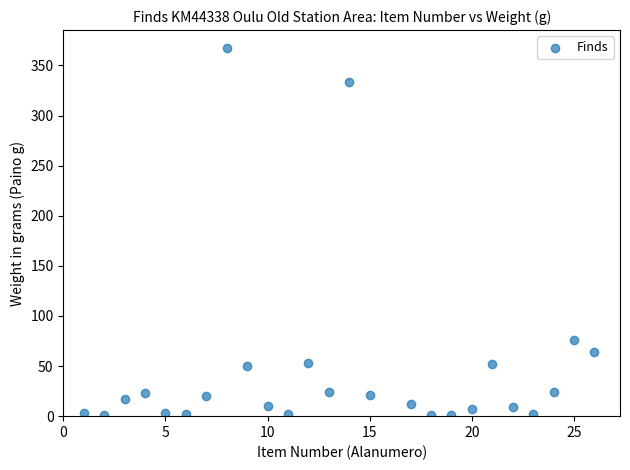

What Y value in the scatter plot is closest to 184?

76